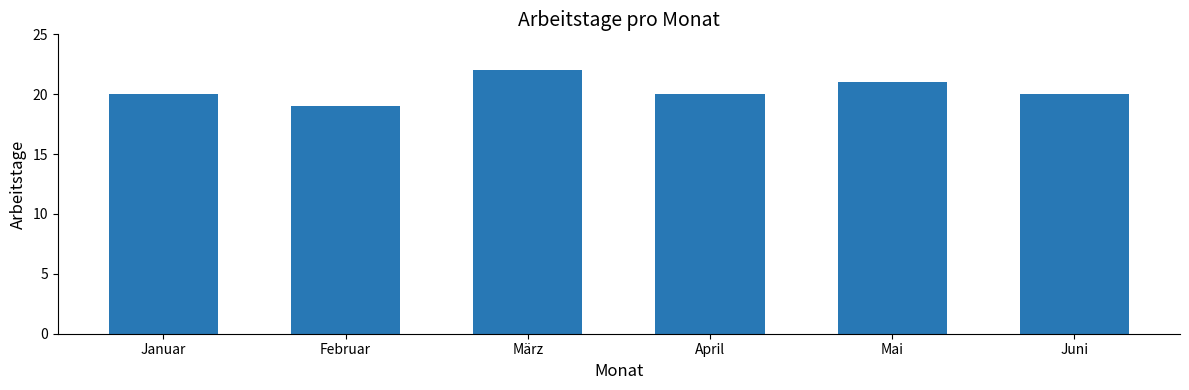

What is the difference between the second highest and minimum values?

2